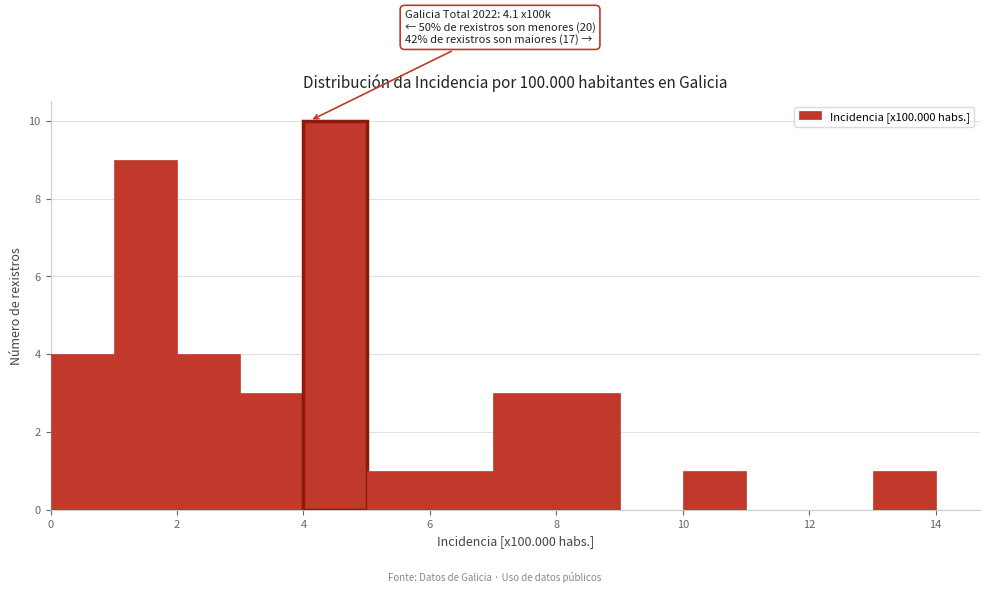

Over which range of the x-axis is the bar tallest?

4 to 5